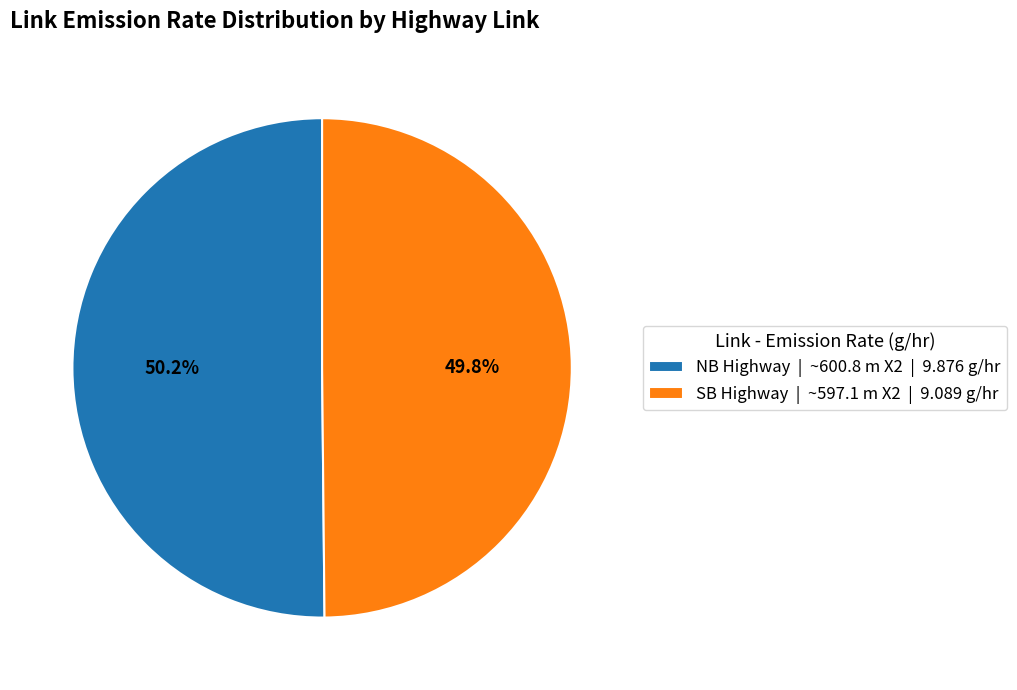

How many segments does this pie chart have?

2